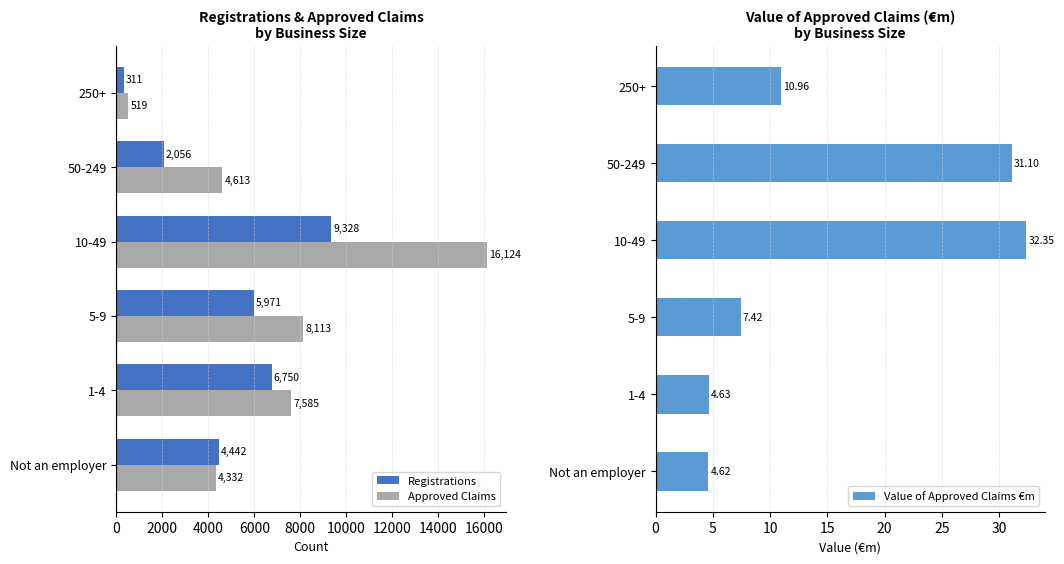

Is the value of Registrations at Not an employer greater than the value of Approved Claims at 1-4?

No